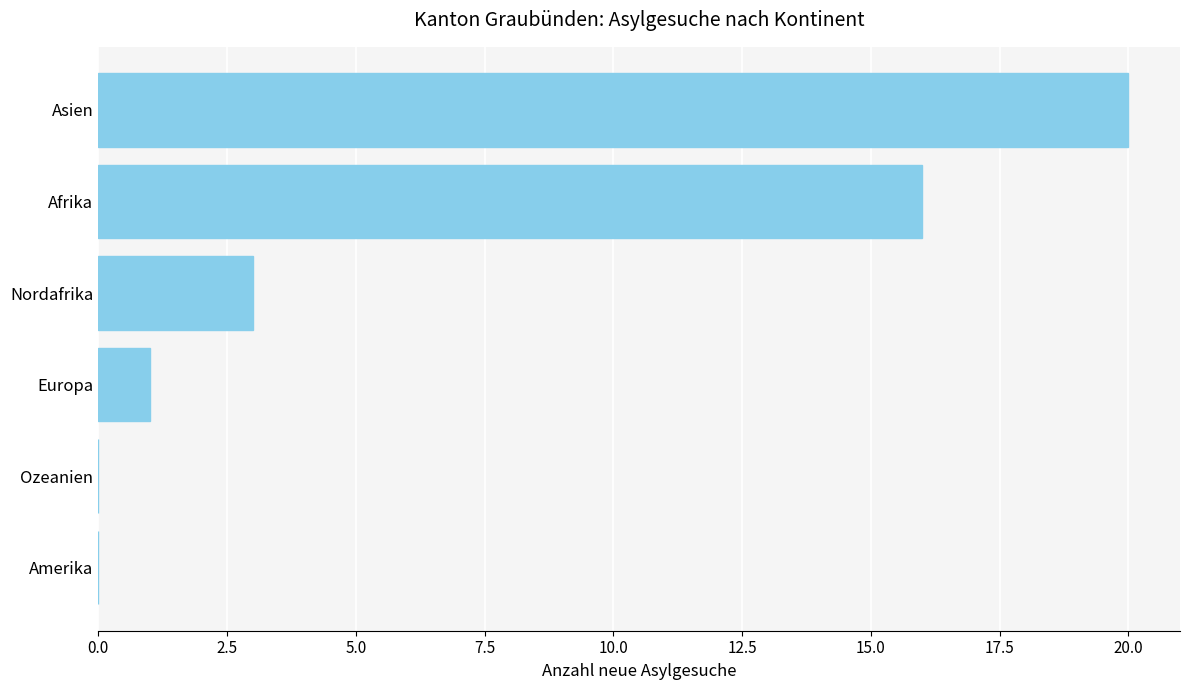

Reading bottom to top, transcribe all the data shown in this chart.

Amerika=0	Ozeanien=0	Europa=1	Nordafrika=3	Afrika=16	Asien=20